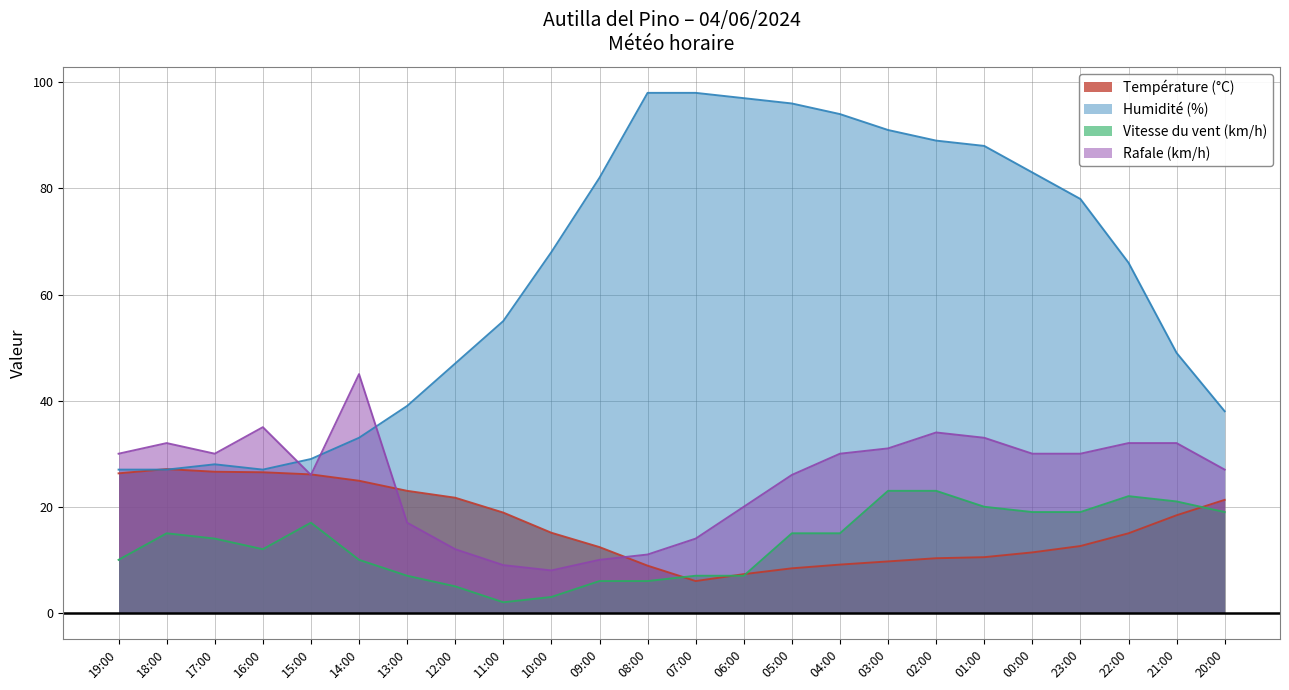

What is the value of the Vitesse du vent (km/h) point at the 7th from the left?

7.0